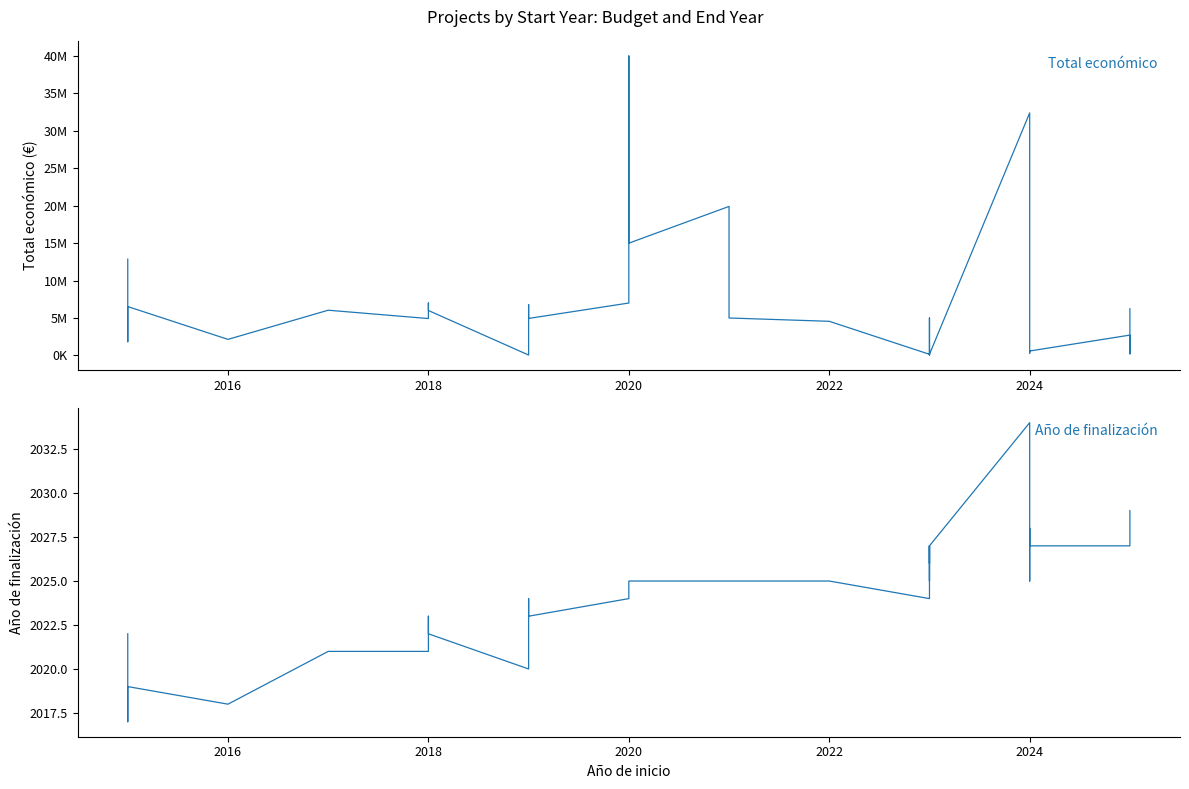

True or false: Año de finalización and Total económico intersect in this chart.

False